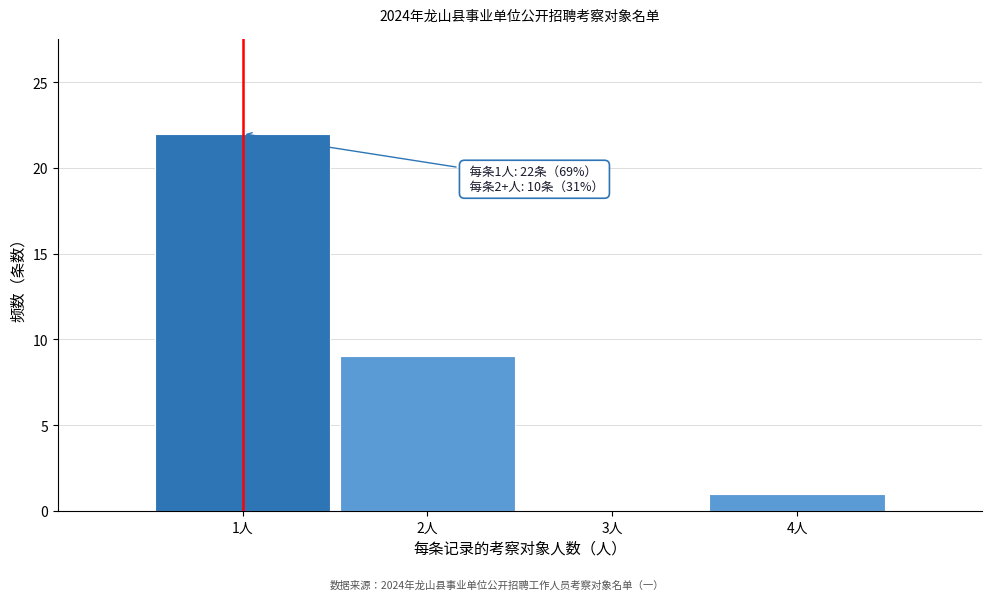

Over which range of the x-axis is the bar tallest?

0.5 to 1.5